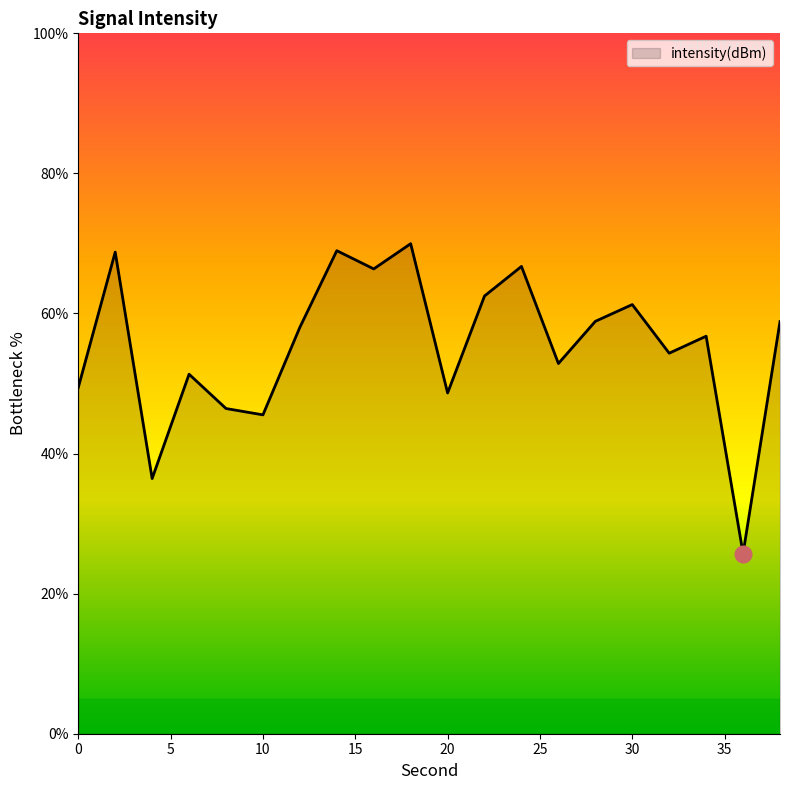

What is the greatest value displayed?

70.0